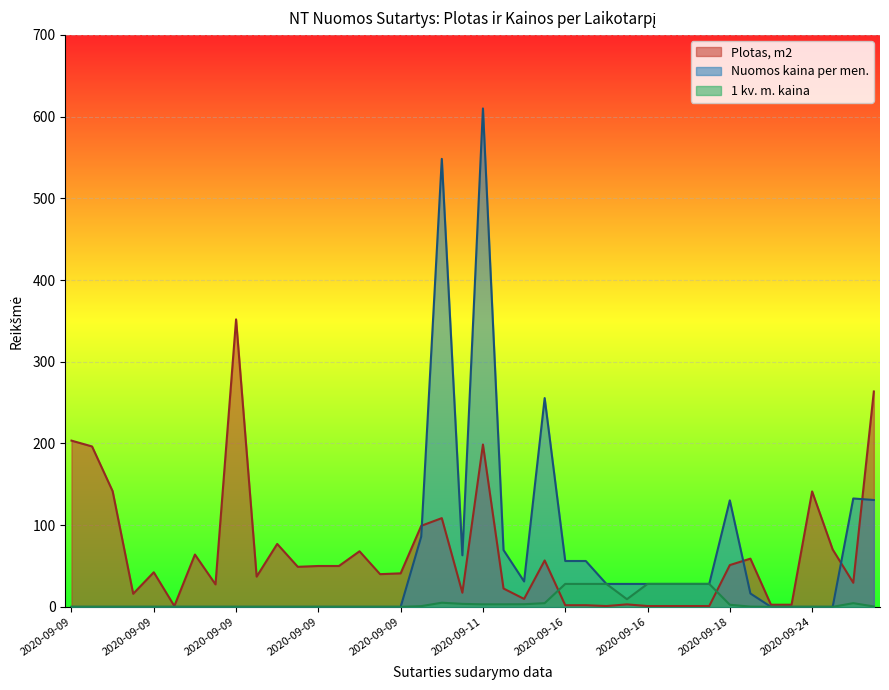

What is the difference between the second highest and second lowest values in the Plotas, m2 series?

262.6